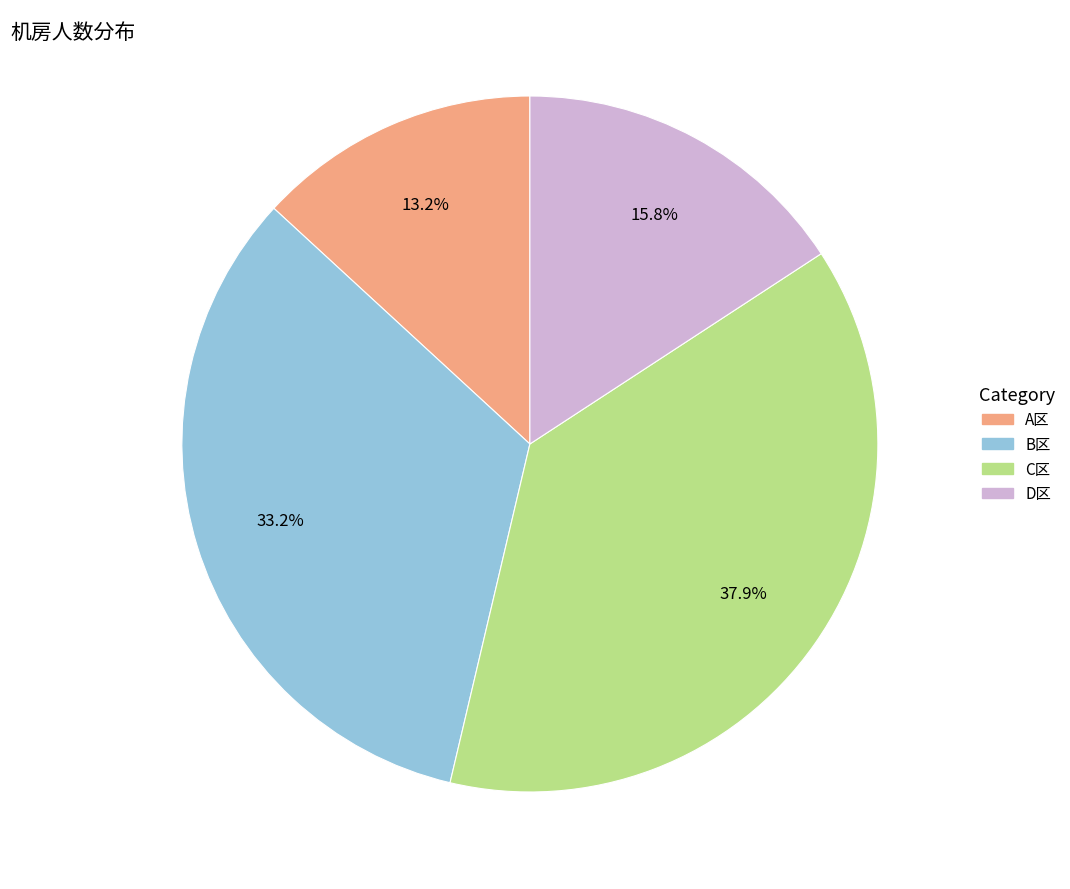

What is the smallest slice in the pie chart?

A区